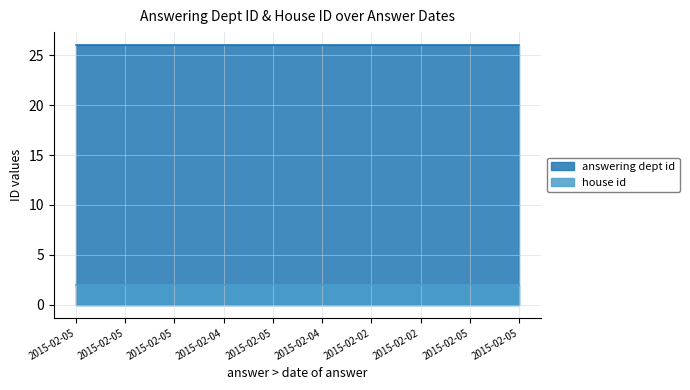

What is the label of the 2nd point from the right?

2015-02-05